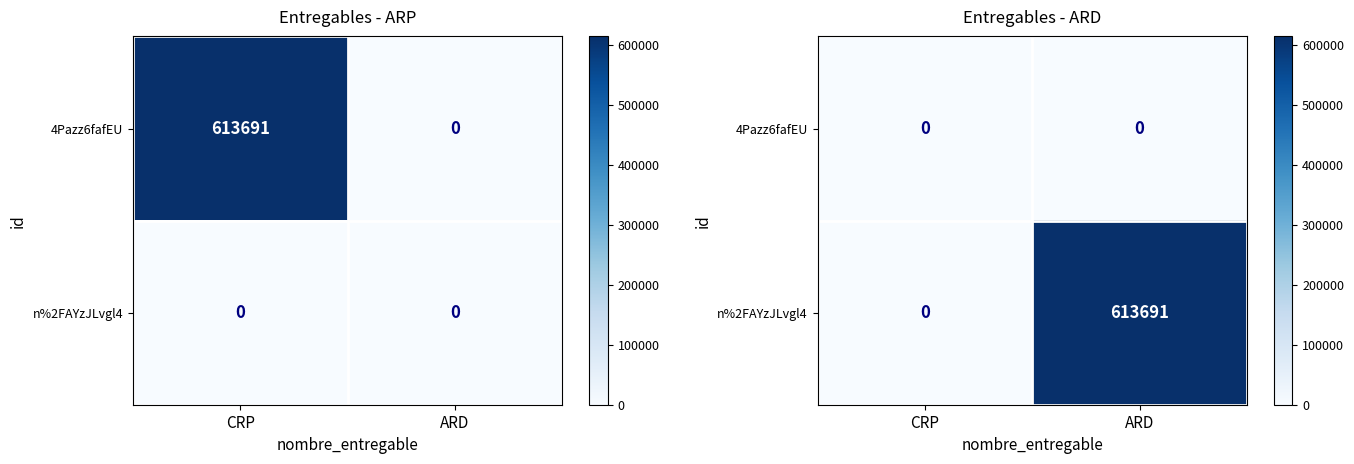

Is it true that 4Pazz6fafEU equals 0 at ARD?

True